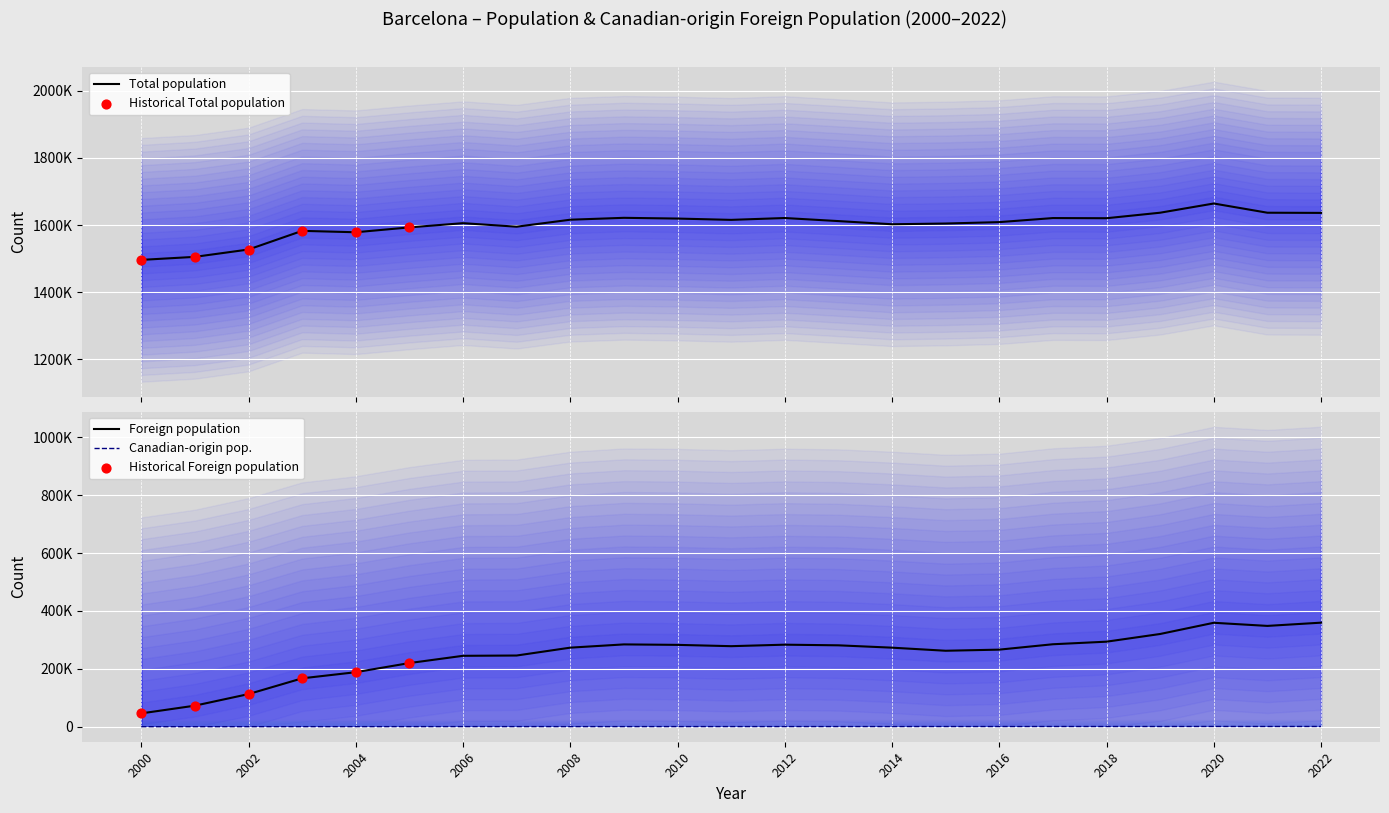

Which series reaches the maximum Y coordinate?

Total population